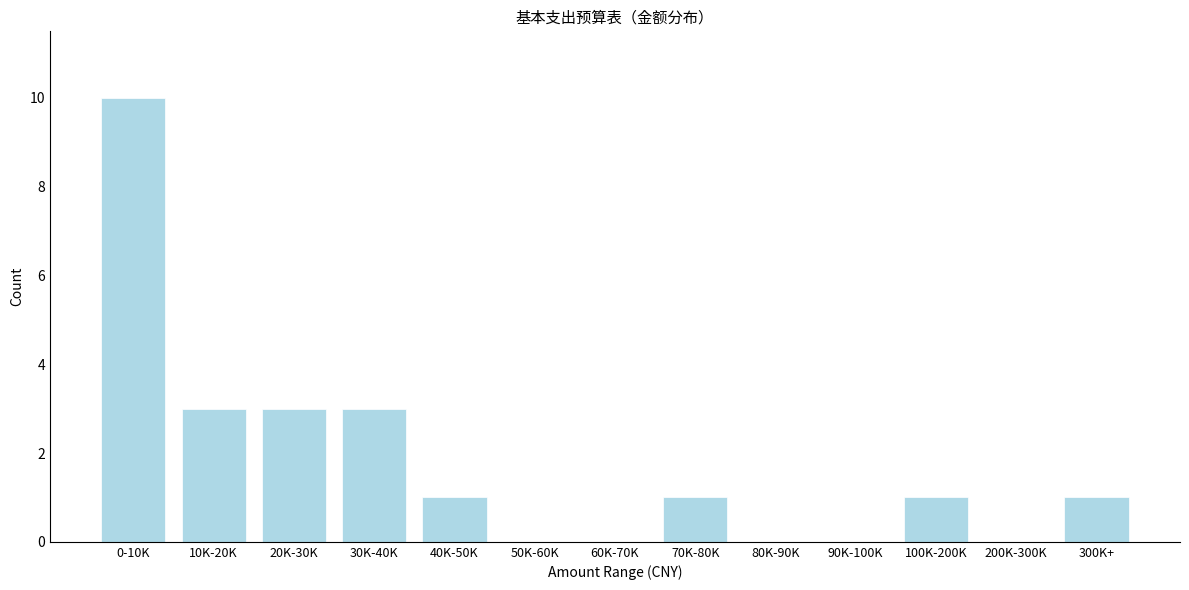

Reading right to left, transcribe all the data shown in this chart.

300K+=1	200K-300K=0	100K-200K=1	90K-100K=0	80K-90K=0	70K-80K=1	60K-70K=0	50K-60K=0	40K-50K=1	30K-40K=3	20K-30K=3	10K-20K=3	0-10K=10